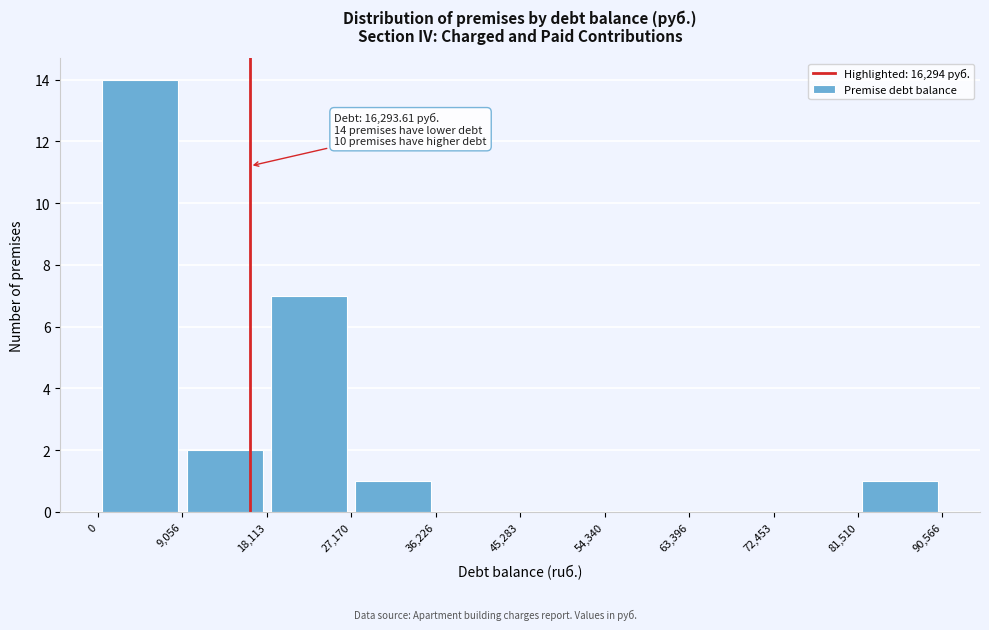

Which range on the x-axis has the tallest bar?

0 to 9,056